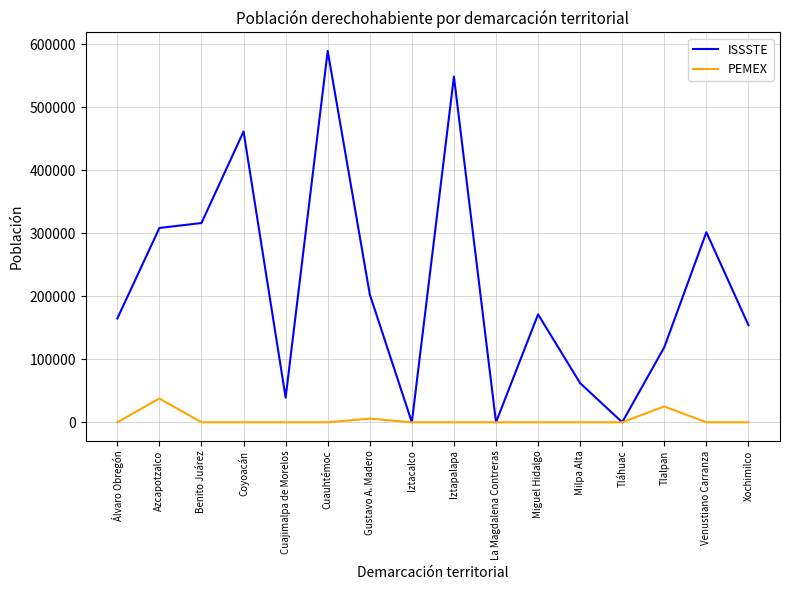

List the series in order of their overall mean, highest first.

ISSSTE, PEMEX